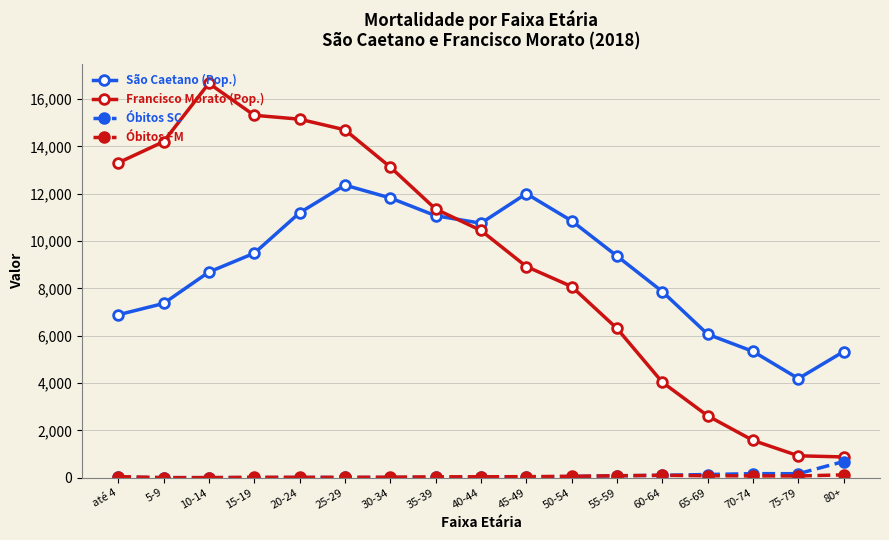

At which label does São Caetano (Pop.) first exceed 9367?

15-19